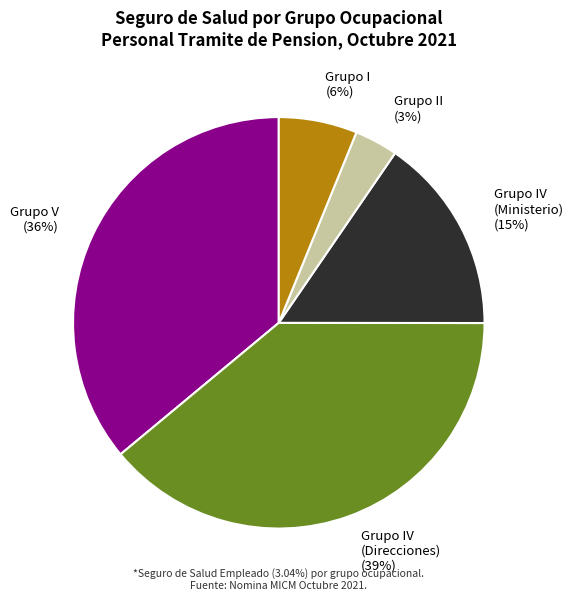

To the nearest percent, what is the average slice percentage?

20%